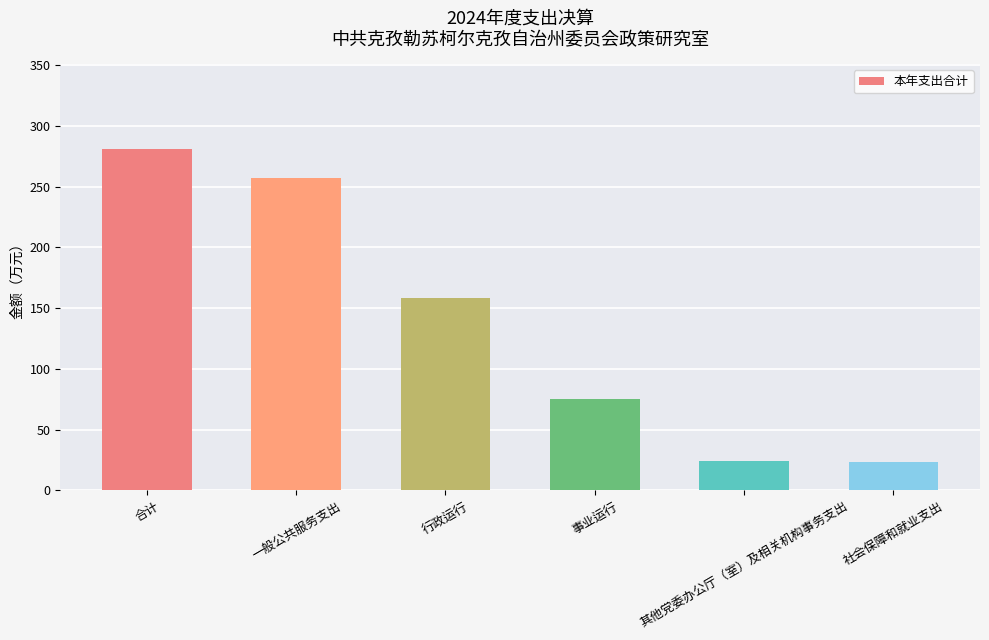

What is the value of the 6th bar from the left?

23.4